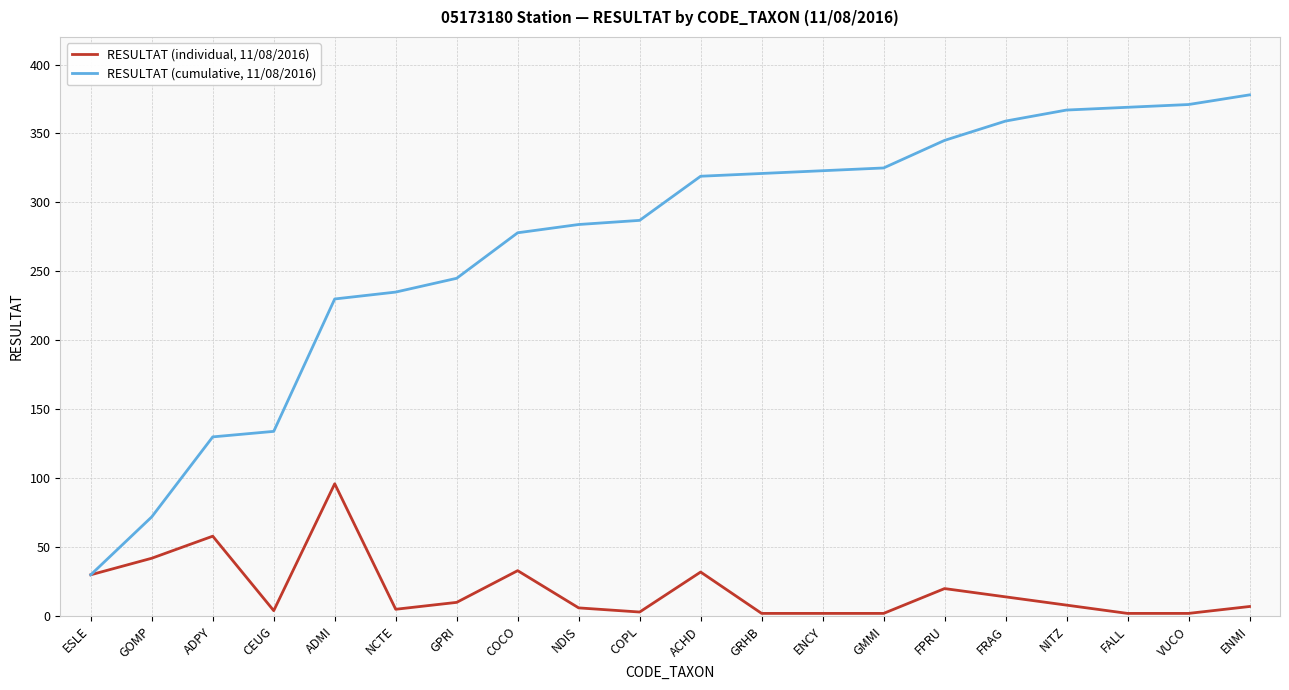

What is the difference between the highest and lowest values at VUCO?

369